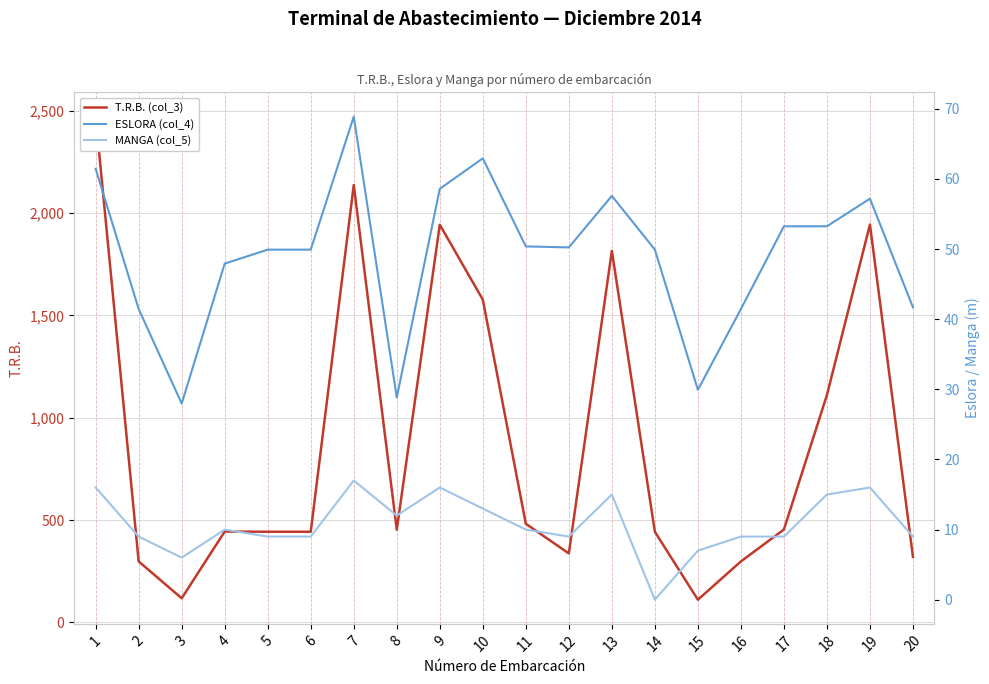

Which series has the largest range (max minus min)?

T.R.B. (col_3)